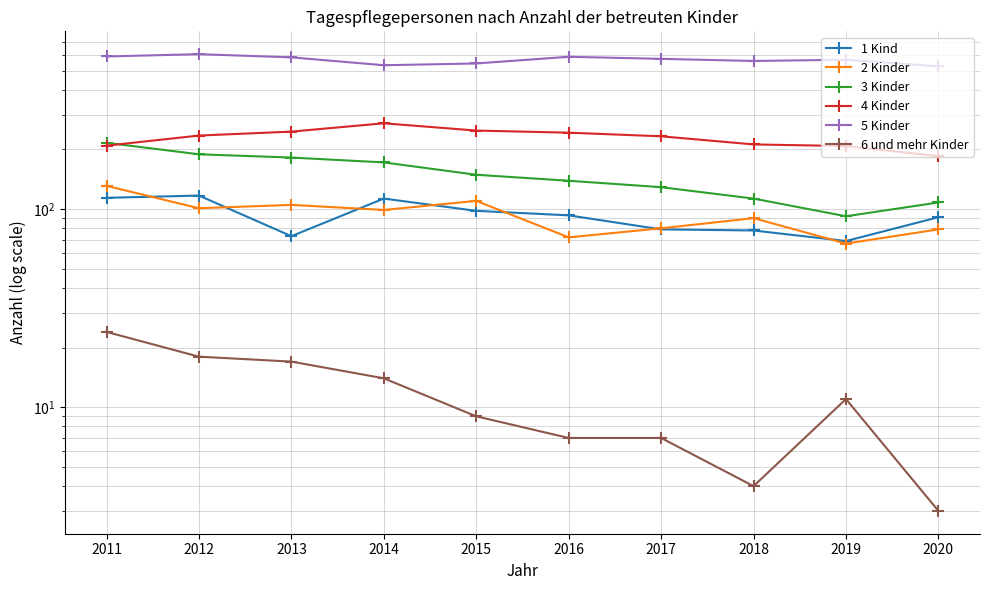

Reading left to right, list all the values displayed in this chart.

1 Kind: 2011=114	2012=117	2013=73	2014=113	2015=98	2016=93	2017=79	2018=78	2019=69	2020=91
2 Kinder: 2011=131	2012=101	2013=105	2014=99	2015=110	2016=72	2017=80	2018=90	2019=67	2020=79
3 Kinder: 2011=216	2012=189	2013=182	2014=172	2015=149	2016=139	2017=129	2018=113	2019=92	2020=108
4 Kinder: 2011=209	2012=235	2013=246	2014=271	2015=249	2016=243	2017=233	2018=212	2019=208	2020=185
5 Kinder: 2011=589	2012=605	2013=583	2014=532	2015=543	2016=587	2017=573	2018=559	2019=567	2020=525
6 und mehr Kinder: 2011=24	2012=18	2013=17	2014=14	2015=9	2016=7	2017=7	2018=4	2019=11	2020=3